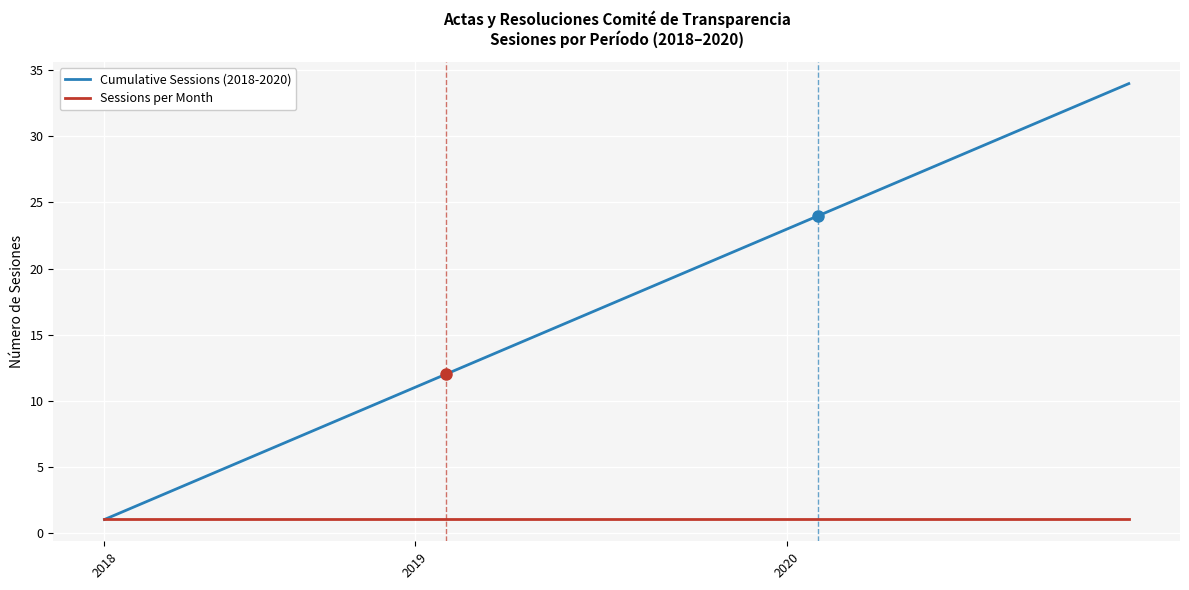

Reading left to right, transcribe all the data shown in this chart.

Cumulative Sessions (2018-2020): 1	2	3	4	5	6	7	8	9	10	11	12	13	14	15	16	17	18	19	20	21	22	23	24	25	26	27	28	29	30	31	32	33	34
Sessions per Month: 1	1	1	1	1	1	1	1	1	1	1	1	1	1	1	1	1	1	1	1	1	1	1	1	1	1	1	1	1	1	1	1	1	1